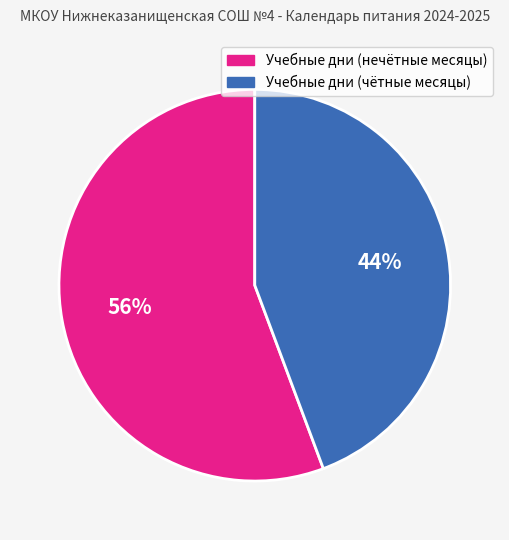

To the nearest percent, what is the average slice percentage?

50%